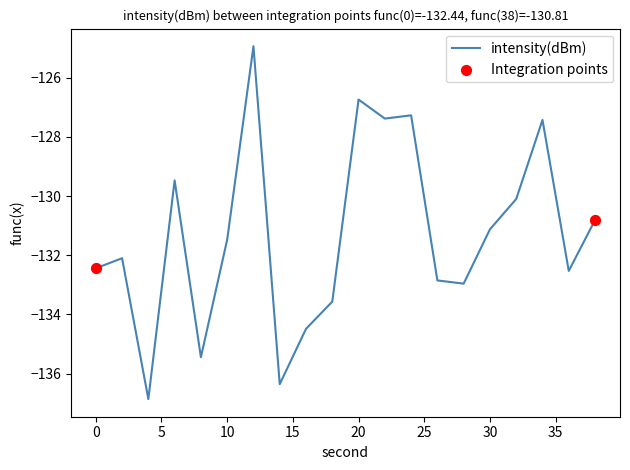

What is the difference between the maximum and minimum values?

11.9